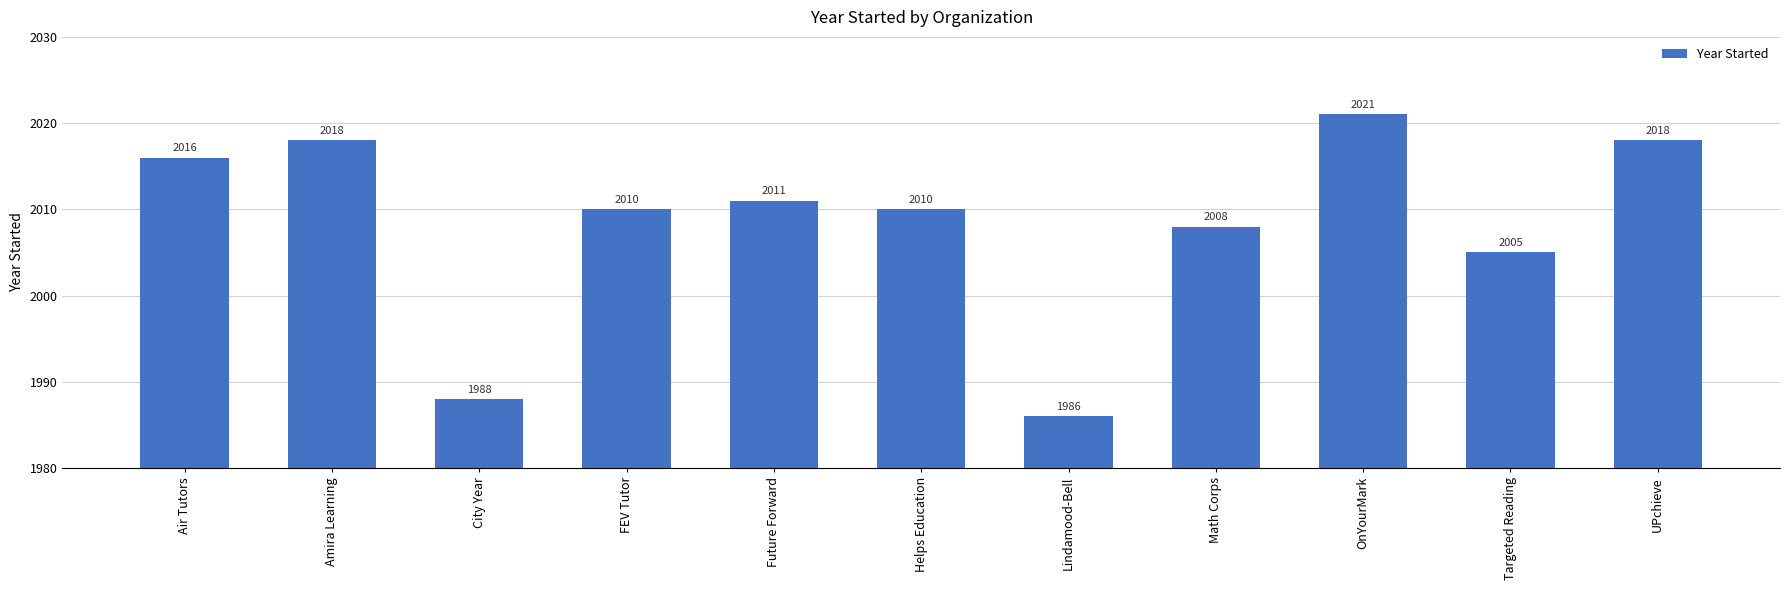

Between Targeted Reading and UPchieve, which is larger?

UPchieve